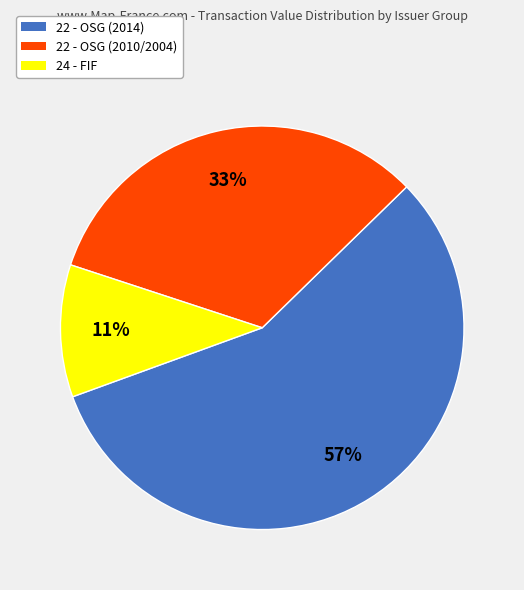

Which category accounts for the majority?

22 - OSG (2014)